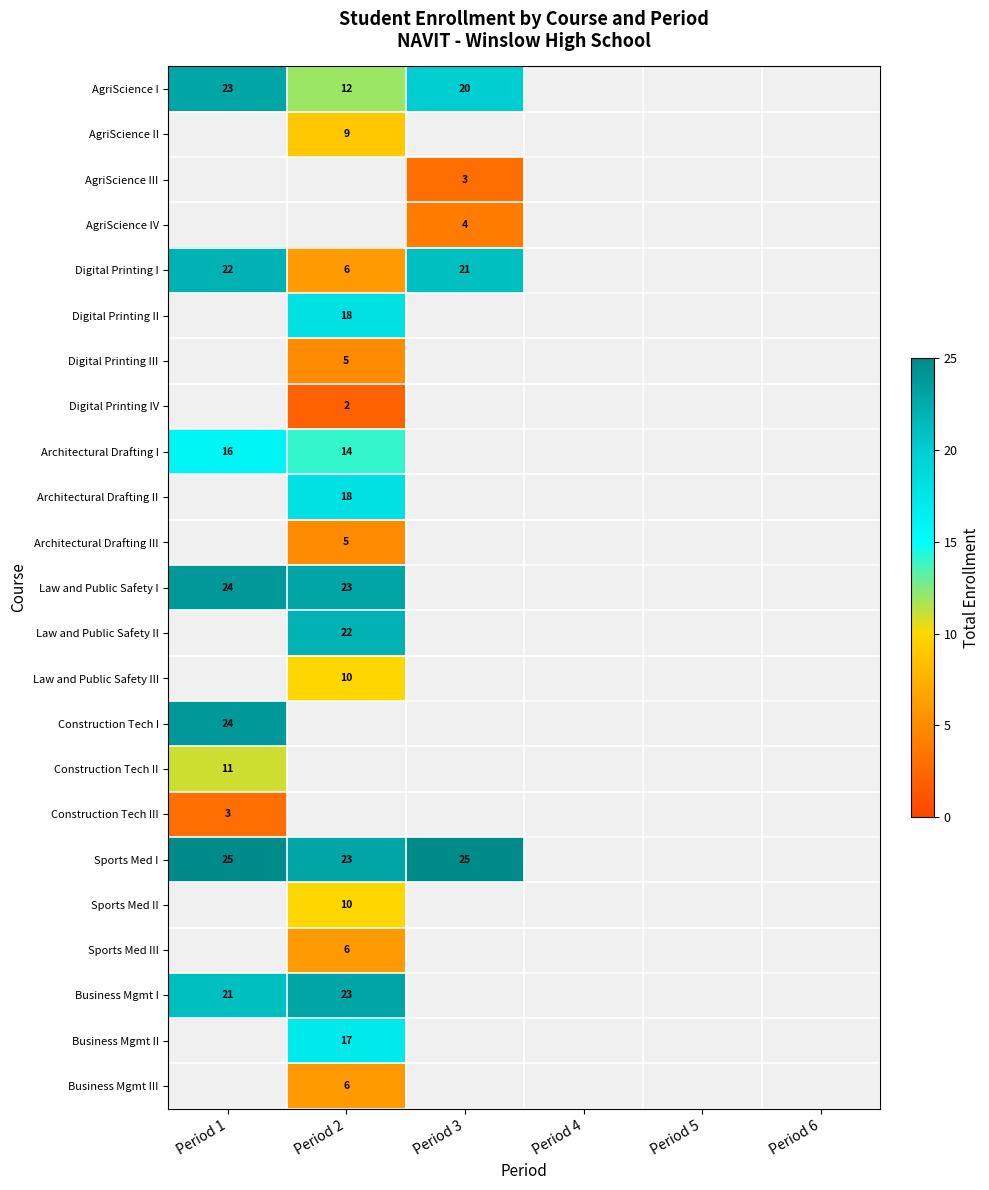

What is the sum of the Sports Med I values at Period 3 and Period 1?

50